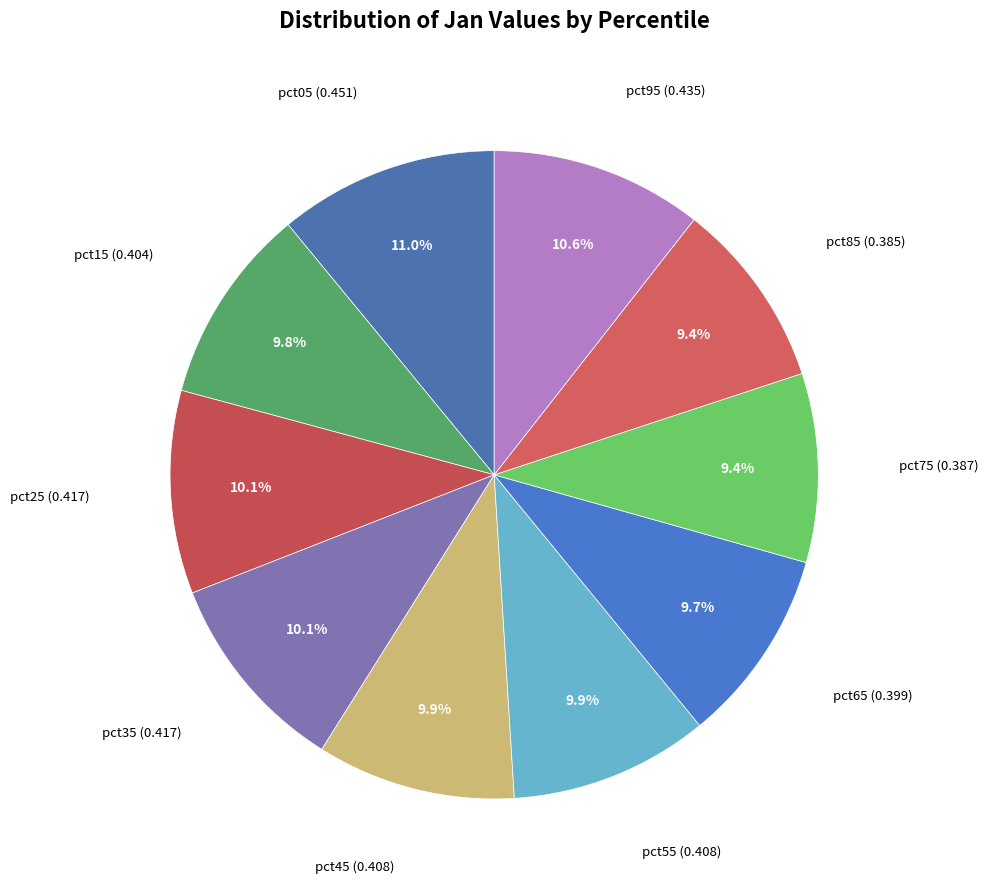

To the nearest percent, what is the difference between the largest and smallest slice percentages?

2%